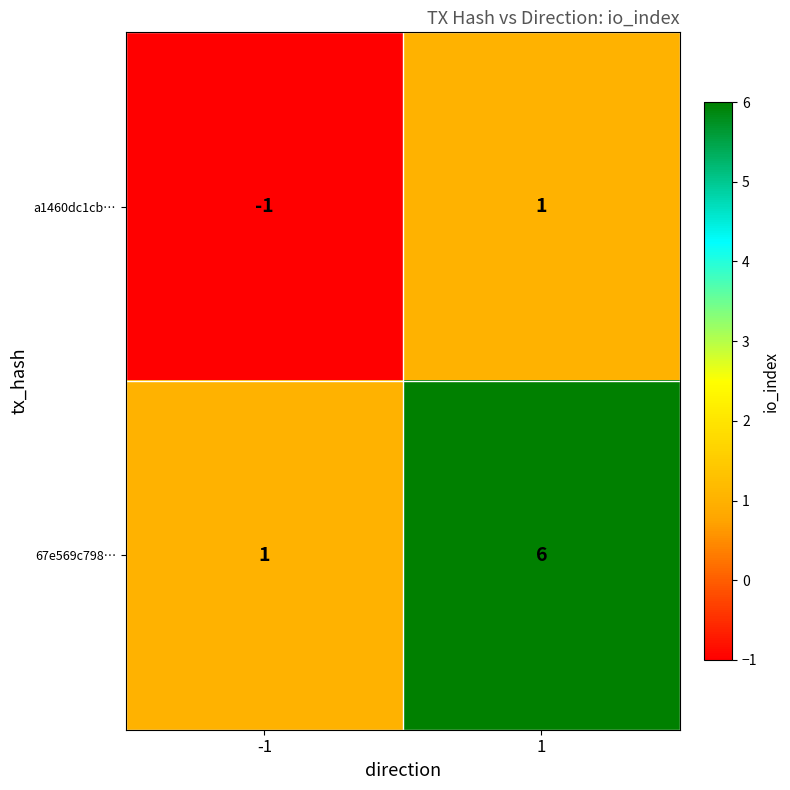

Rank the series at -1 from lowest to highest value.

a1460dc1cb…, 67e569c798…